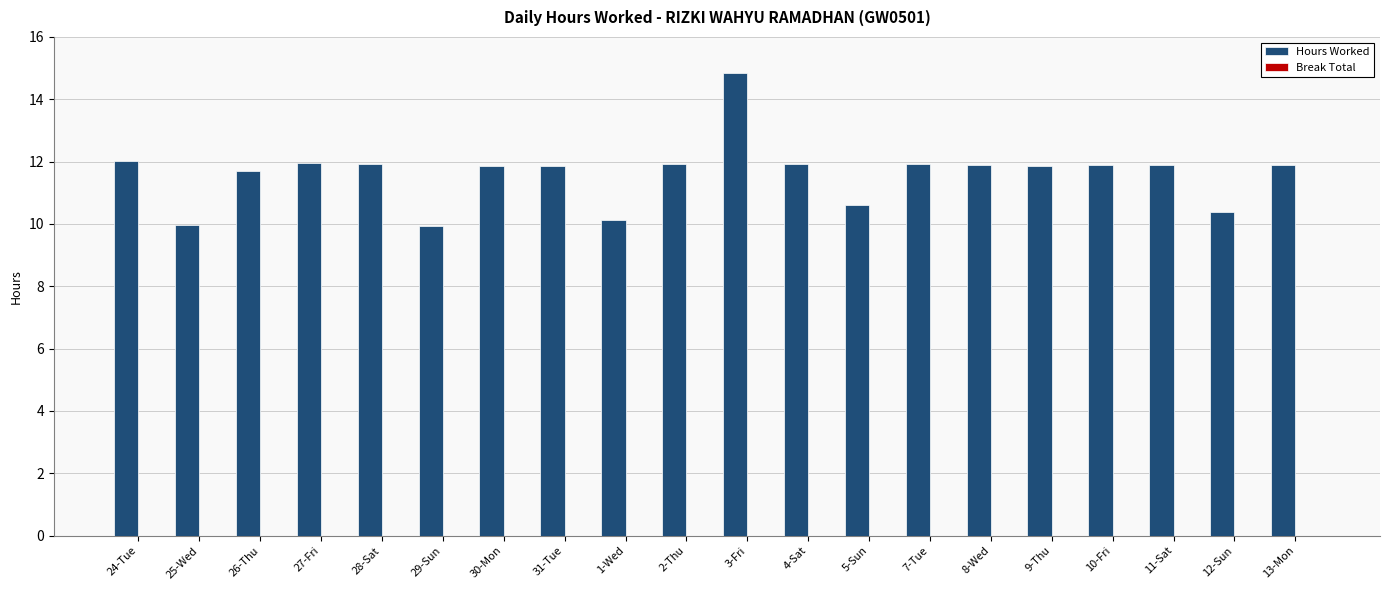

Is it true that the value at 5-Sun is 16.5?

False